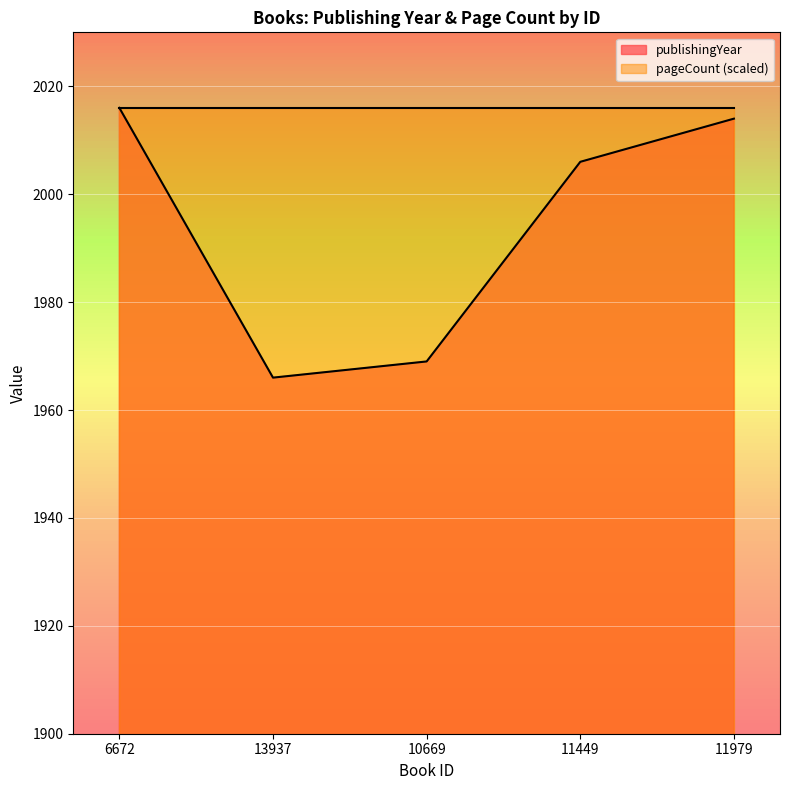

What is the difference between the second highest and minimum values?

48